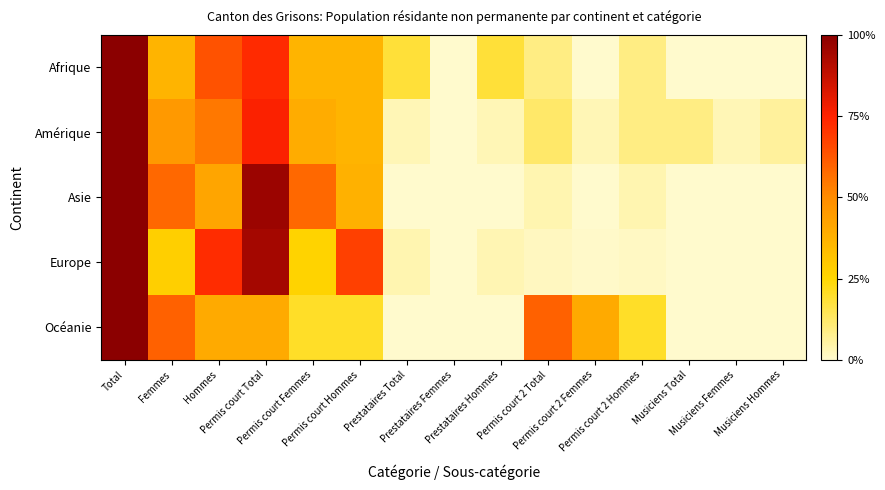

Between Femmes and Permis court Femmes, which is larger?

Femmes